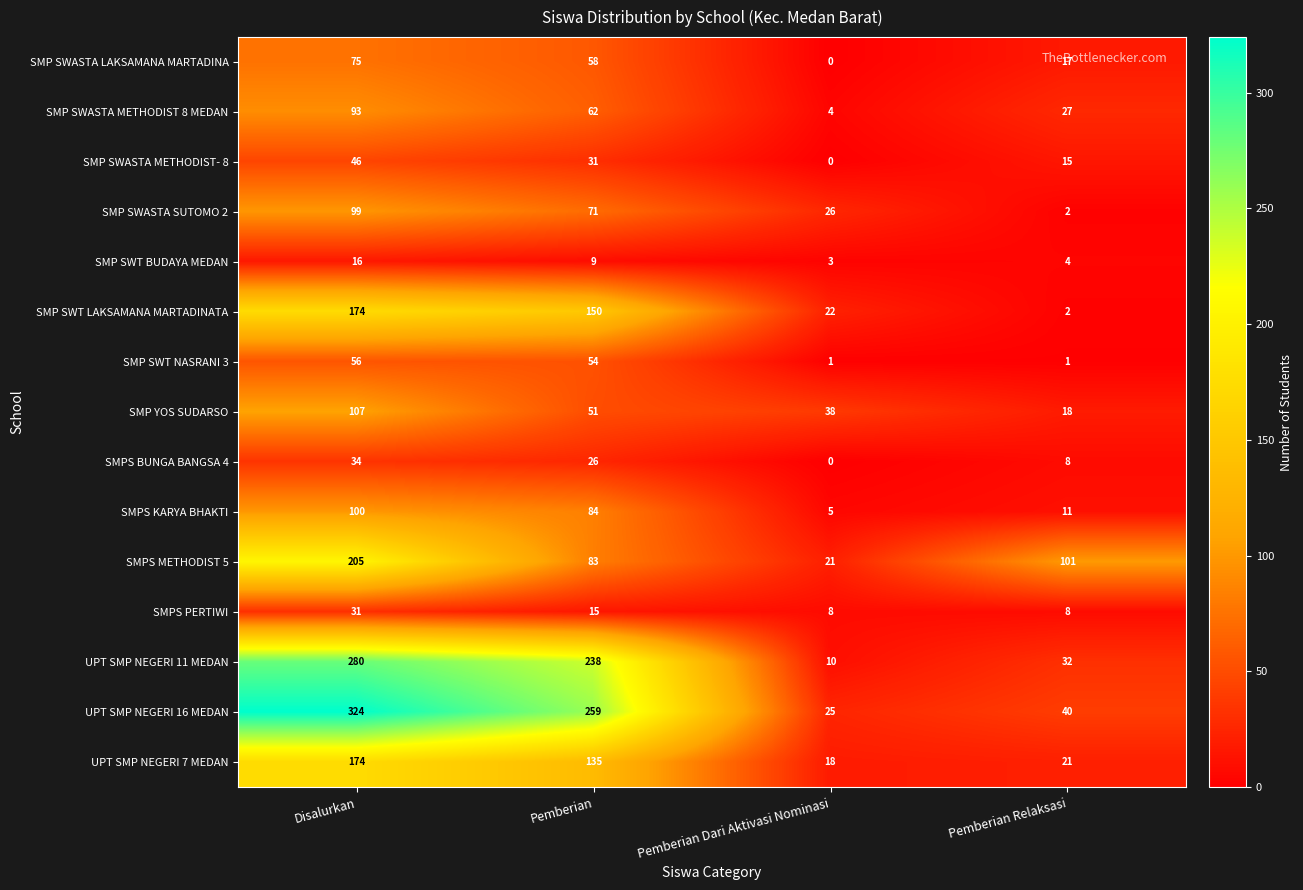

What is the difference between the maximum and minimum values in the SMP SWASTA SUTOMO 2 series?

97